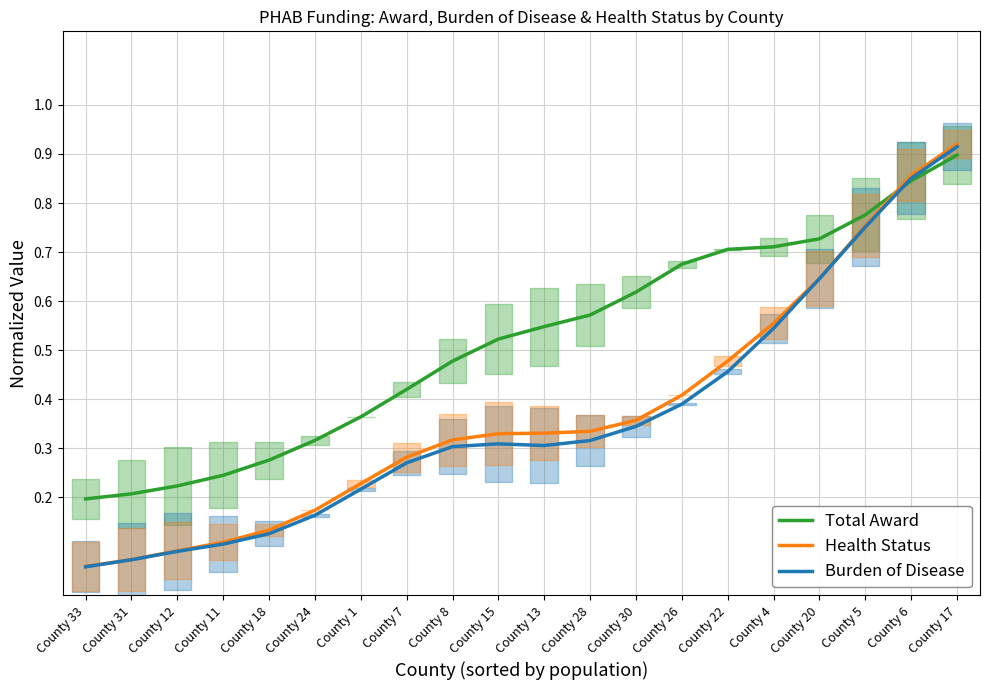

What is the minimum value for Health Status?

0.1